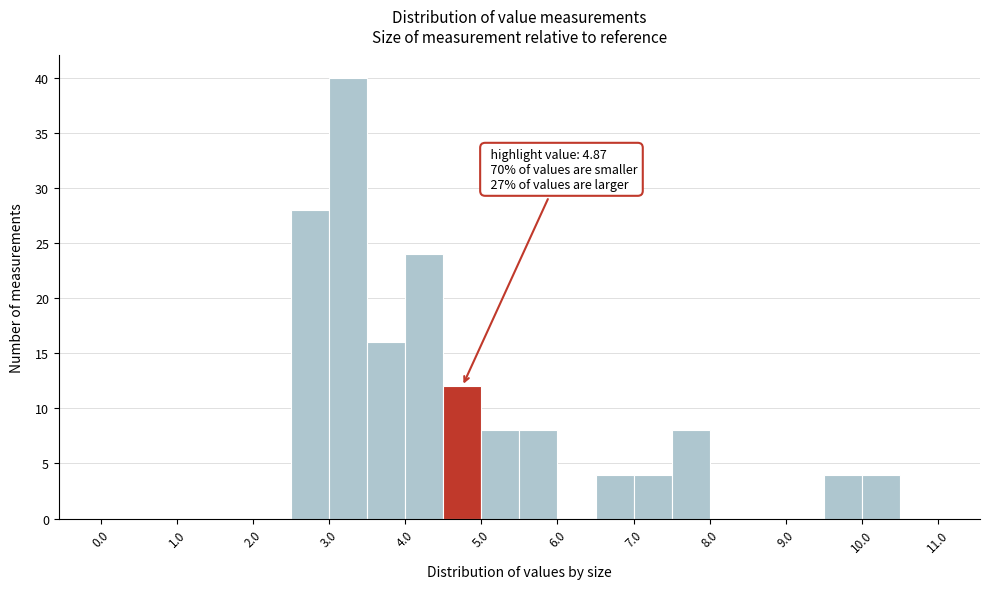

Over which range of the x-axis is the bar tallest?

3.0 to 3.5